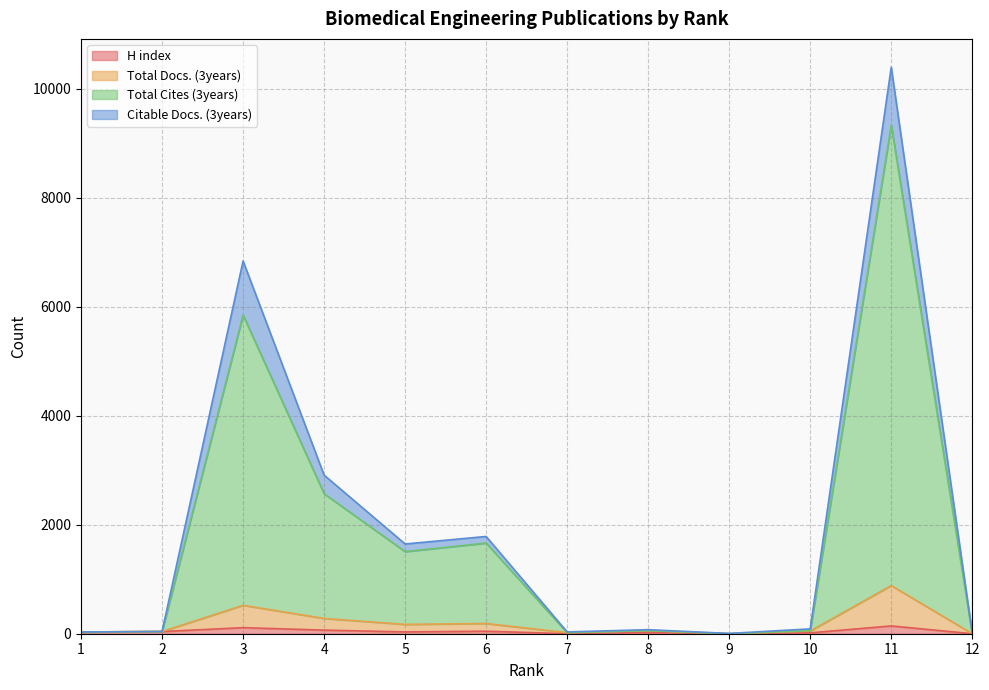

Where does the Total Docs. (3years) series first go above 57?

3